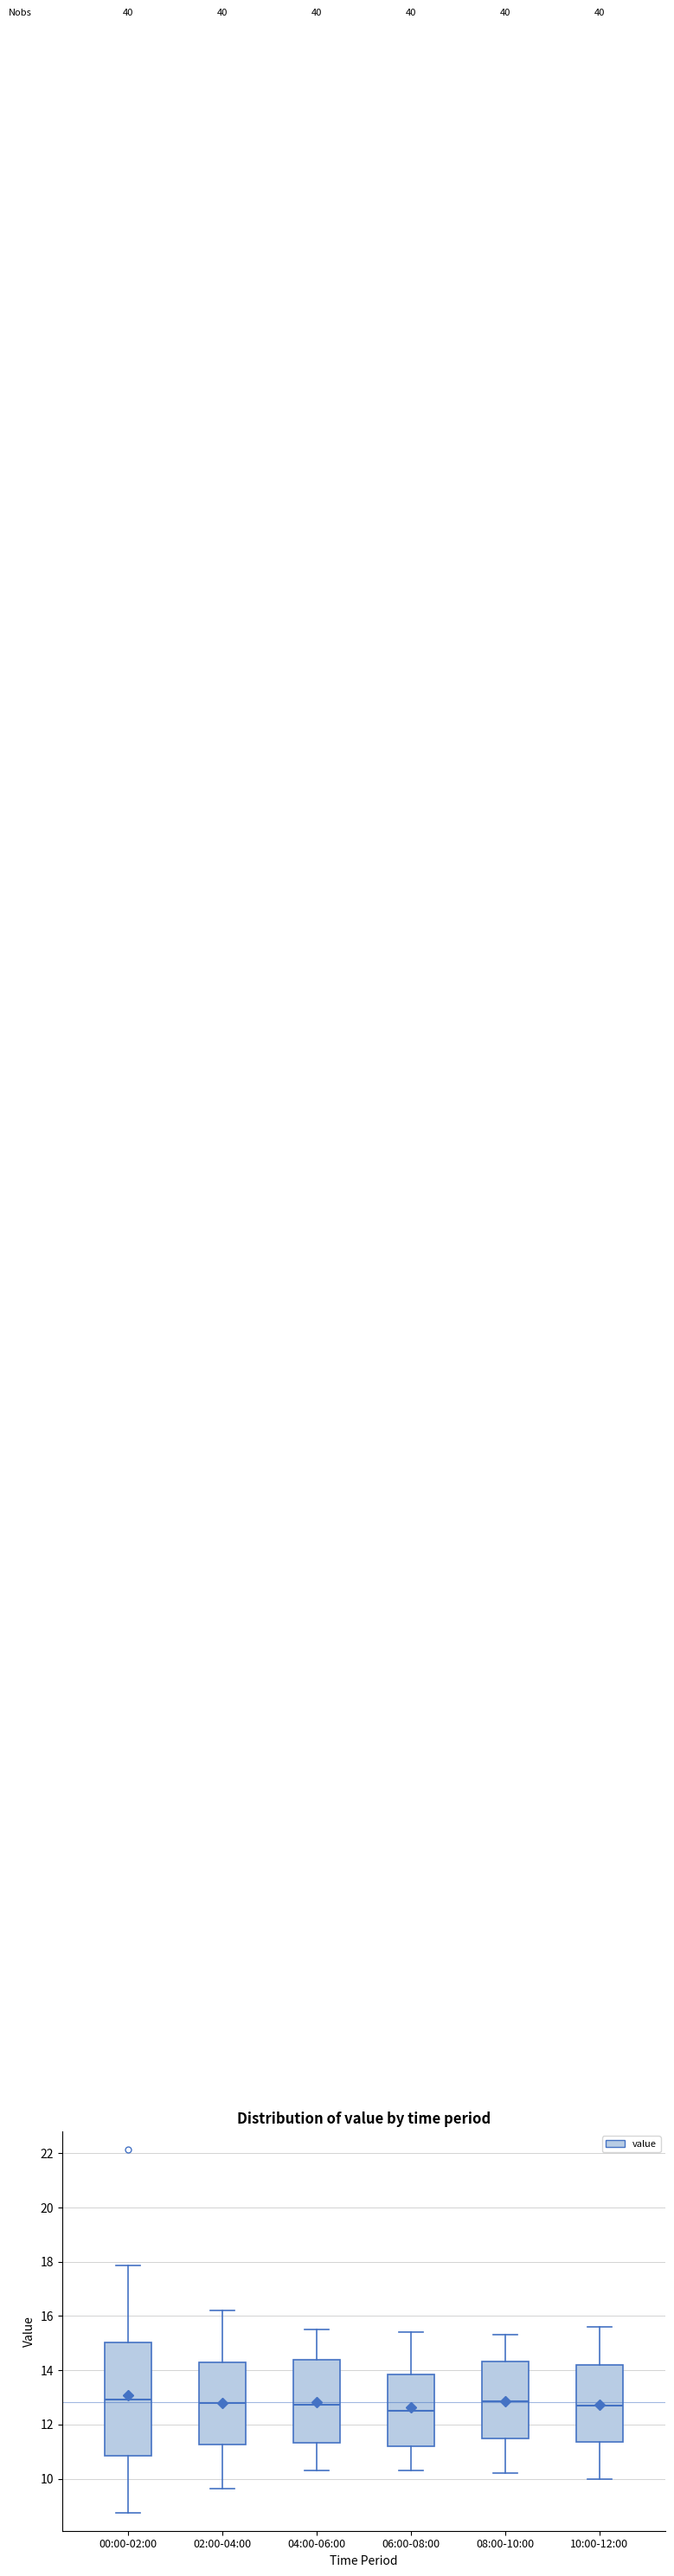

Reading left to right, read every box against the y-axis: the position of its median line, the range the box covers, and the ends of its whiskers. The values are not printed on the chart, so give them approximately, as read against the axis.

00:00-02:00: median 13.0, box 10.8 to 15.0, whiskers 8.8 to 17.8
02:00-04:00: median 12.8, box 11.2 to 14.2, whiskers 9.6 to 16.2
04:00-06:00: median 12.8, box 11.4 to 14.4, whiskers 10.4 to 15.6
06:00-08:00: median 12.6, box 11.2 to 13.8, whiskers 10.4 to 15.4
08:00-10:00: median 12.8, box 11.4 to 14.4, whiskers 10.2 to 15.4
10:00-12:00: median 12.8, box 11.4 to 14.2, whiskers 10.0 to 15.6